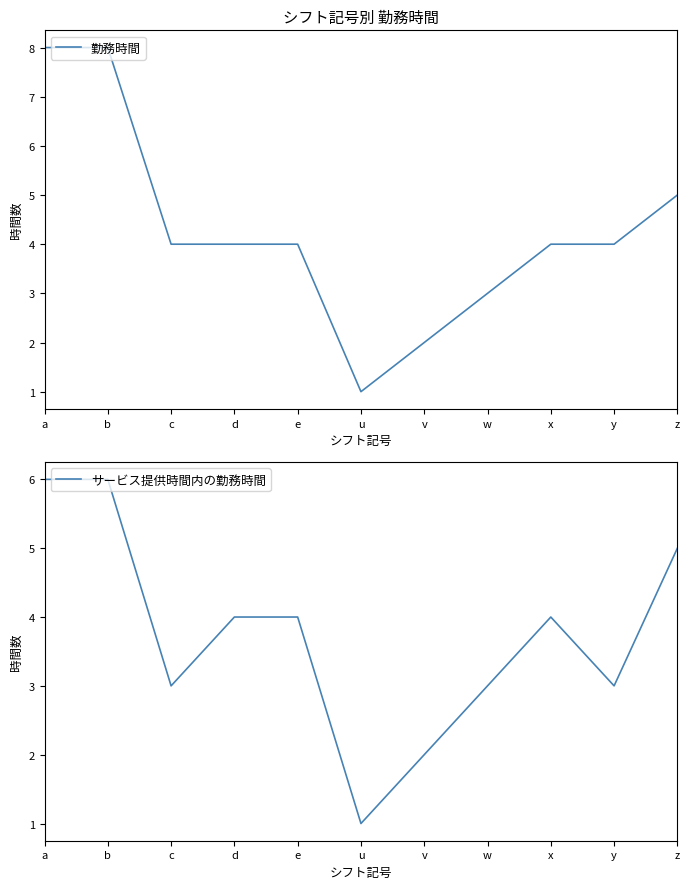

What is the sum of the 勤務時間 values at c and z?

9